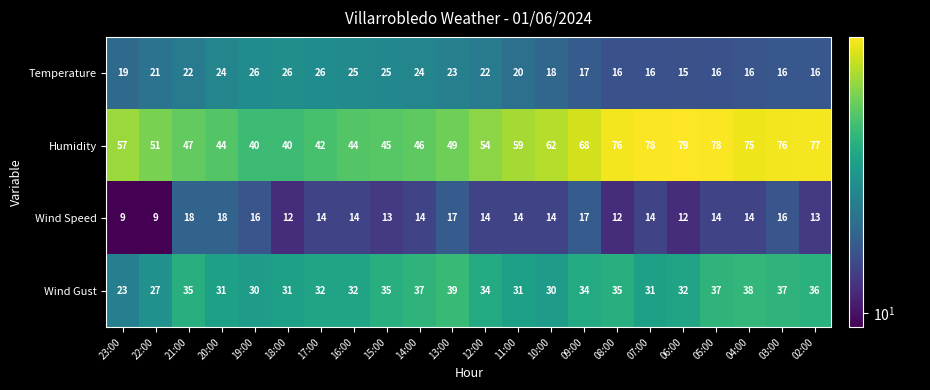

True or false: Wind Speed has a value of 13 at 22:00.

False